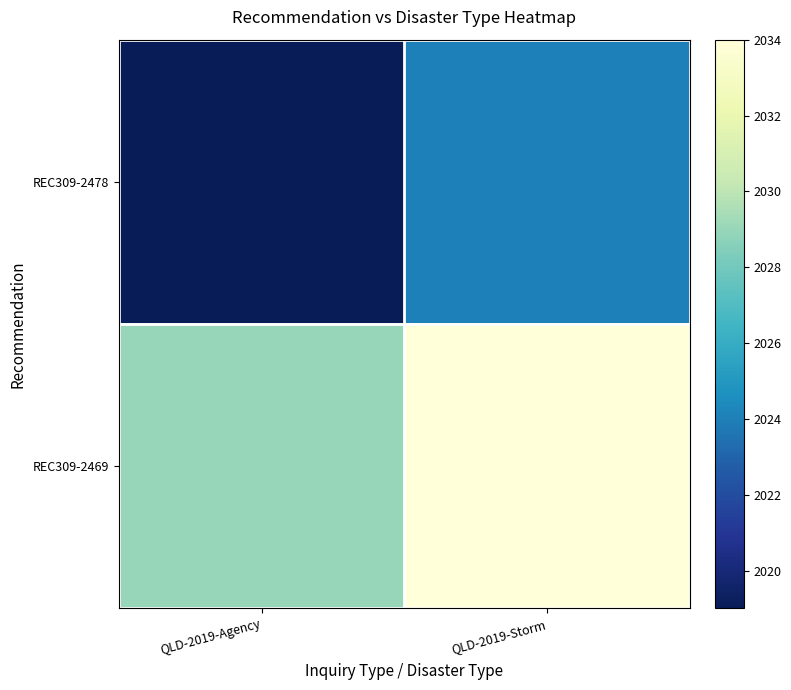

Reading left to right, transcribe all the data shown in this chart.

REC309-2478: QLD-2019-Agency=2019	QLD-2019-Storm=2024
REC309-2469: QLD-2019-Agency=2029	QLD-2019-Storm=2034